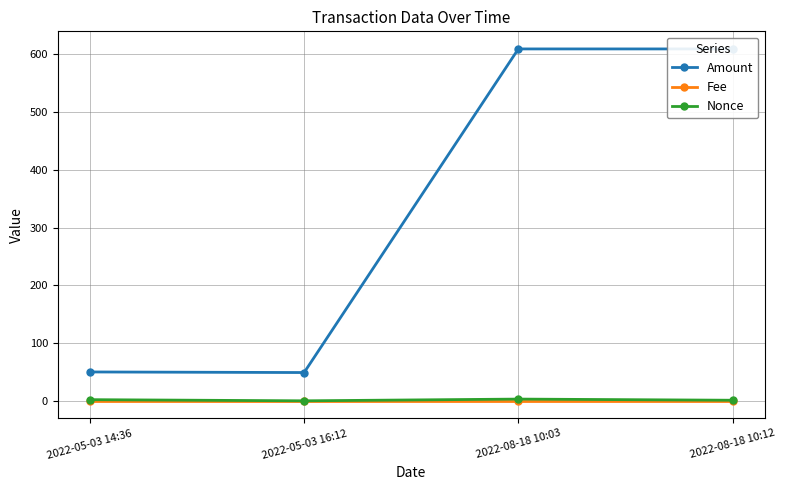

At how many categories does at least one series exceed 263?

2